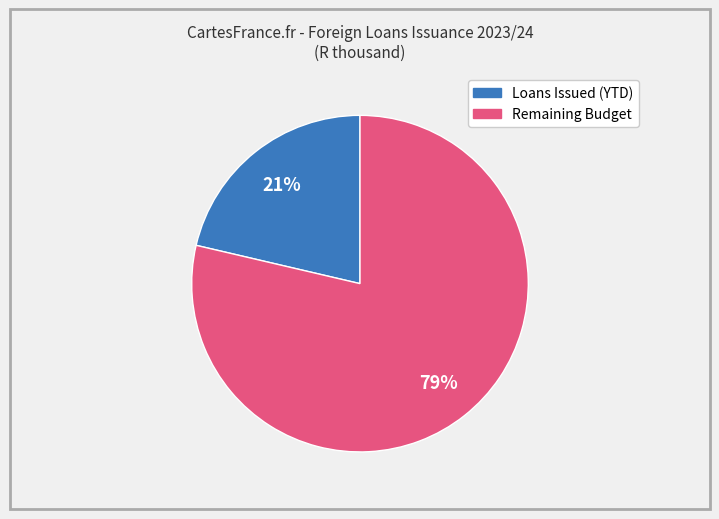

Is there a majority slice in this chart?

Yes